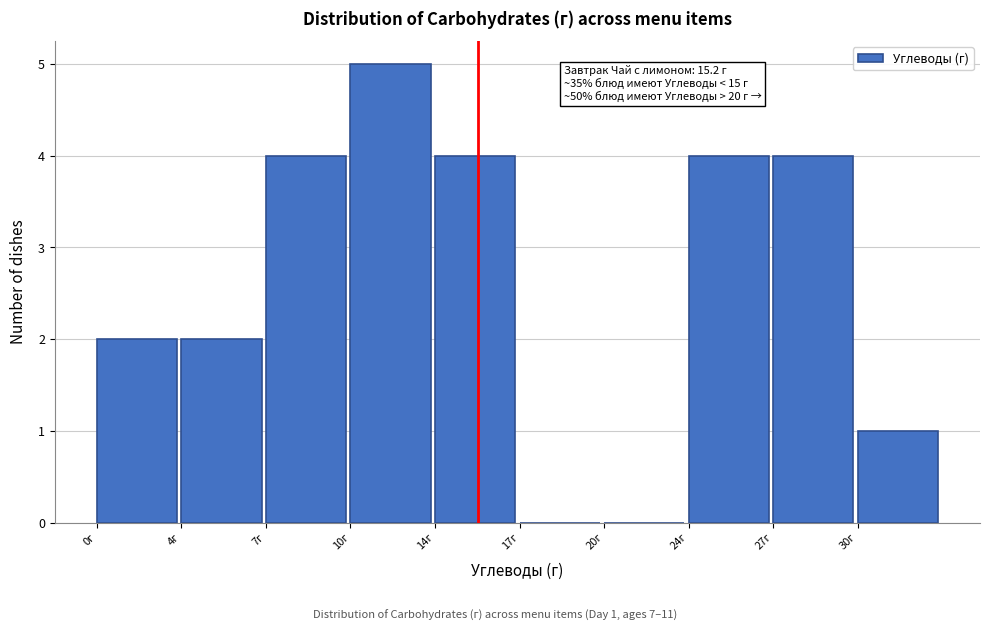

What is the change in value from 4г to 10г?

+3